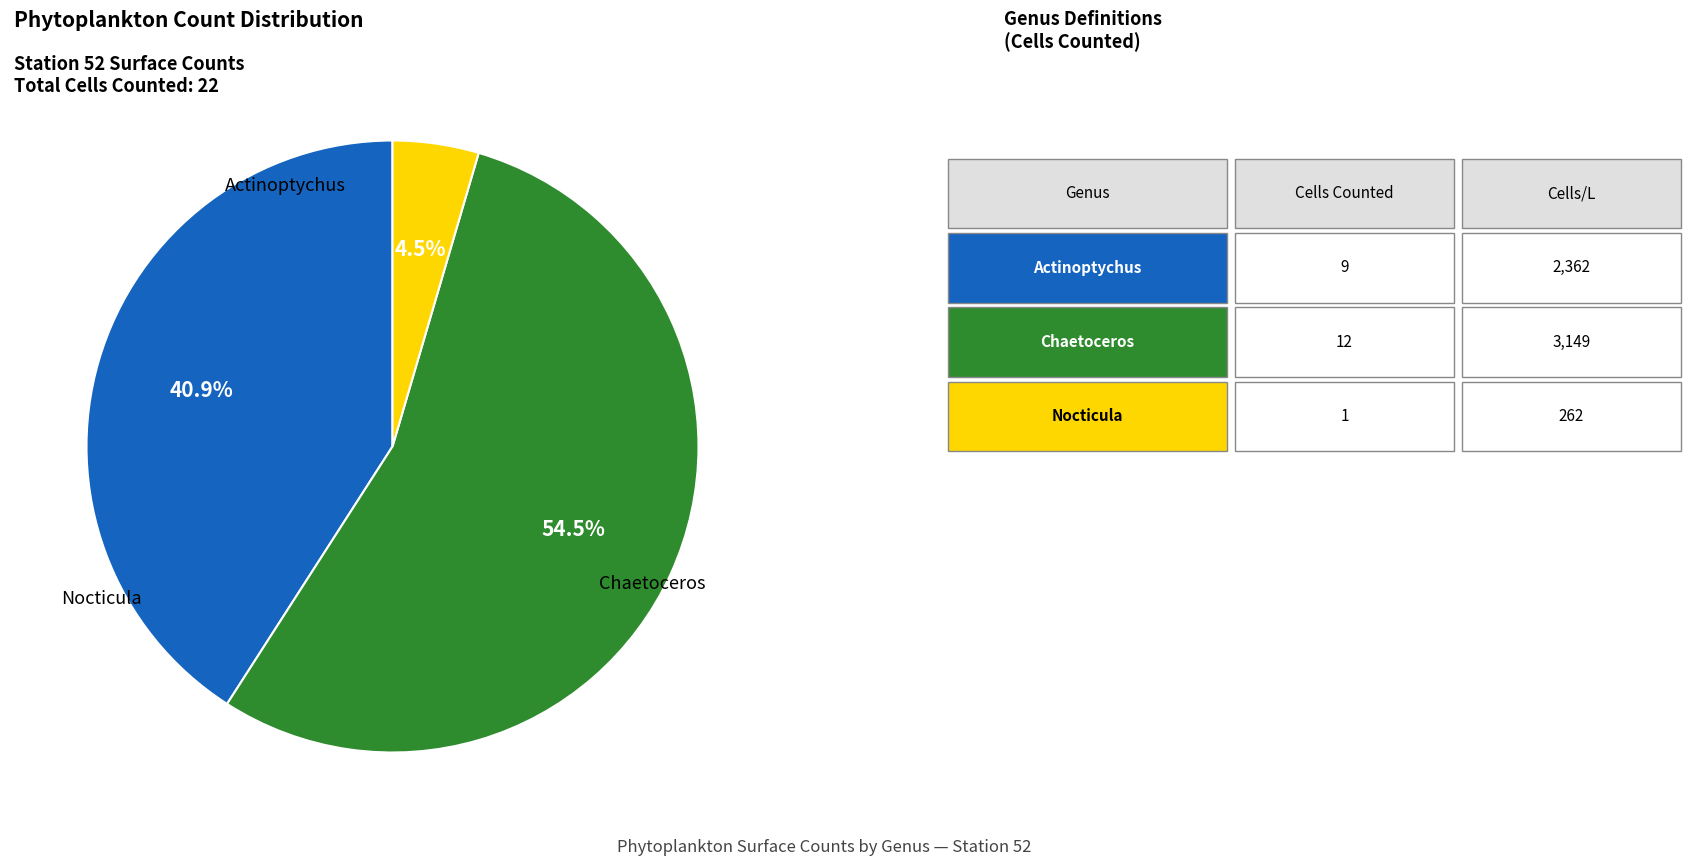

Is there a majority slice in this chart?

Yes